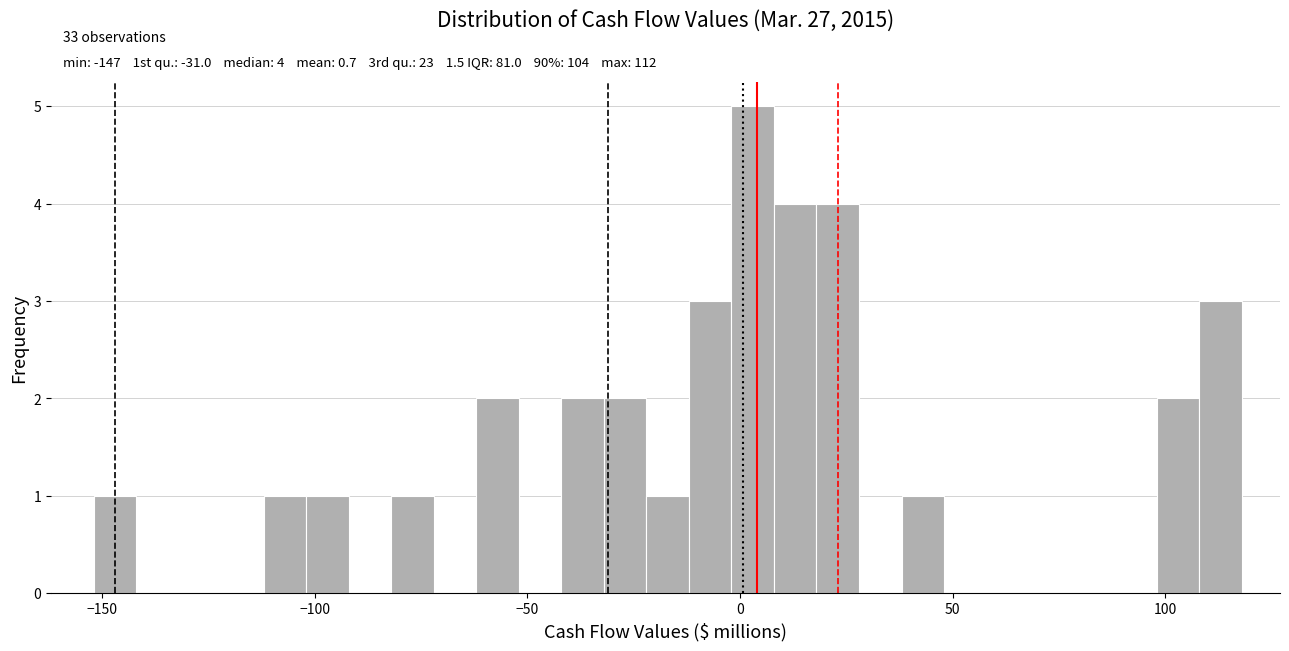

Around what value on the x-axis is the tallest bar? Give the approximate position of its centre, as read against the axis.

5